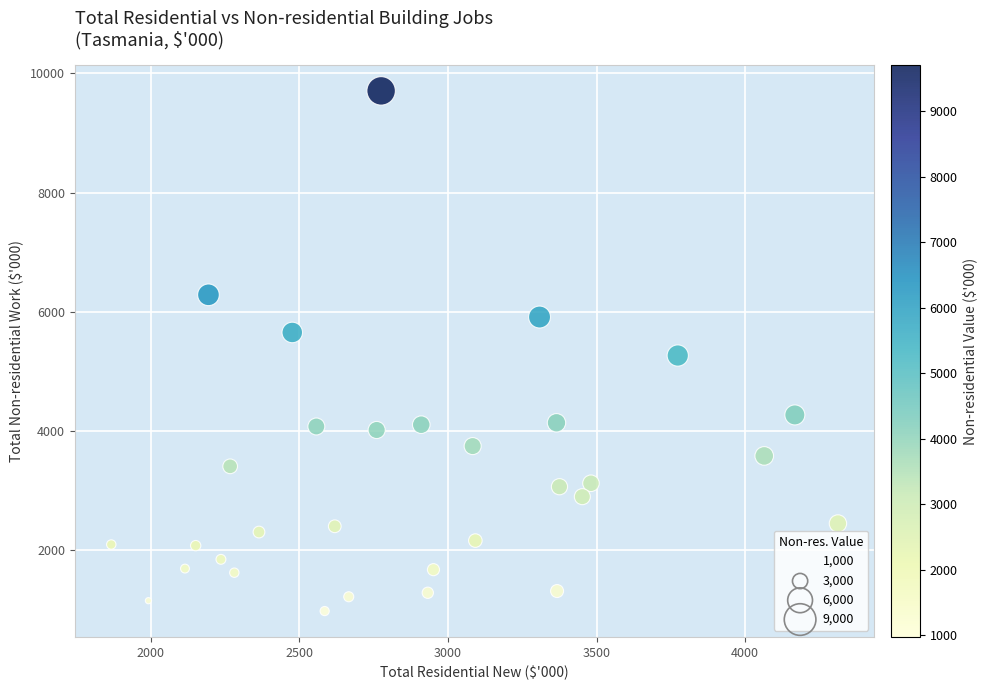

What is the range of X values (max minus min)?

2445